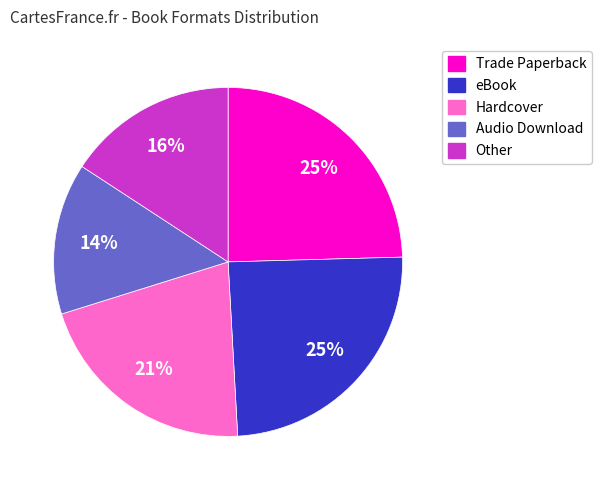

How many segments does this pie chart have?

5